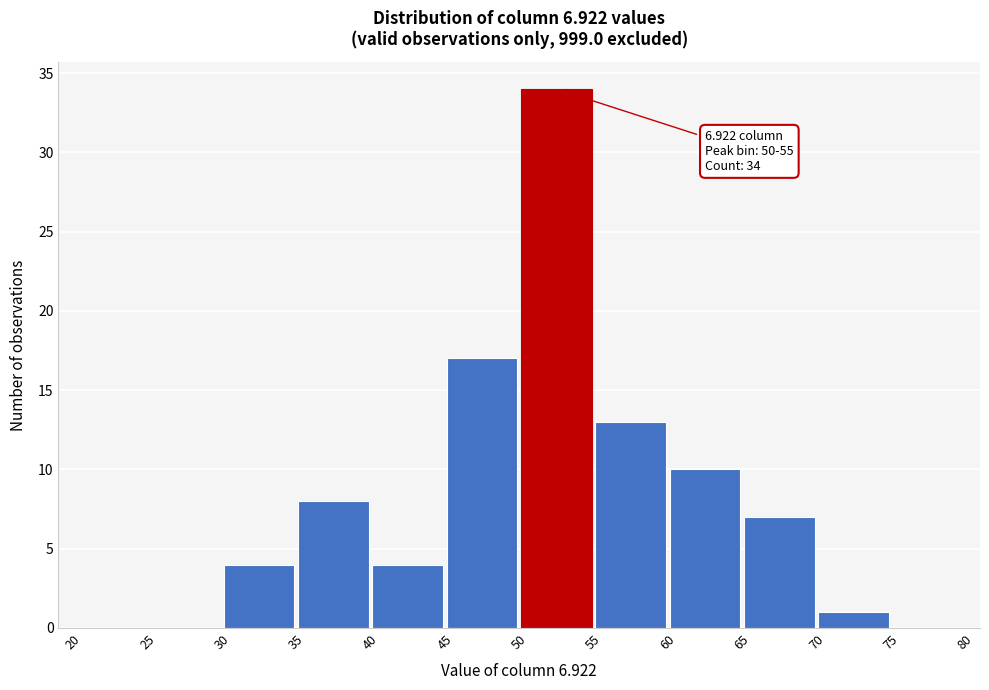

Over which range of the x-axis is the bar tallest?

50 to 55